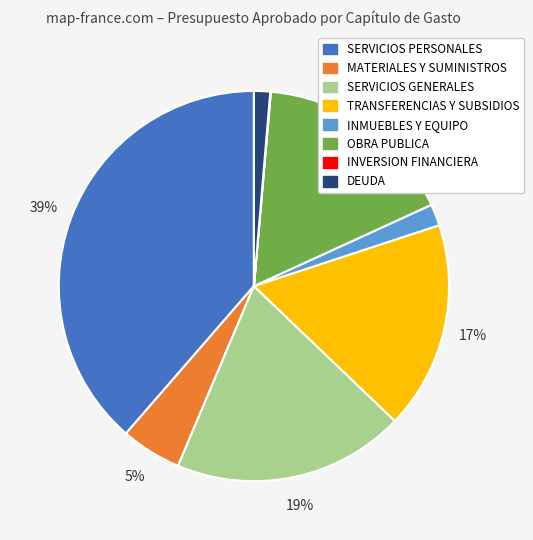

Is the sum of TRANSFERENCIAS Y SUBSIDIOS and SERVICIOS PERSONALES greater than half?

Yes